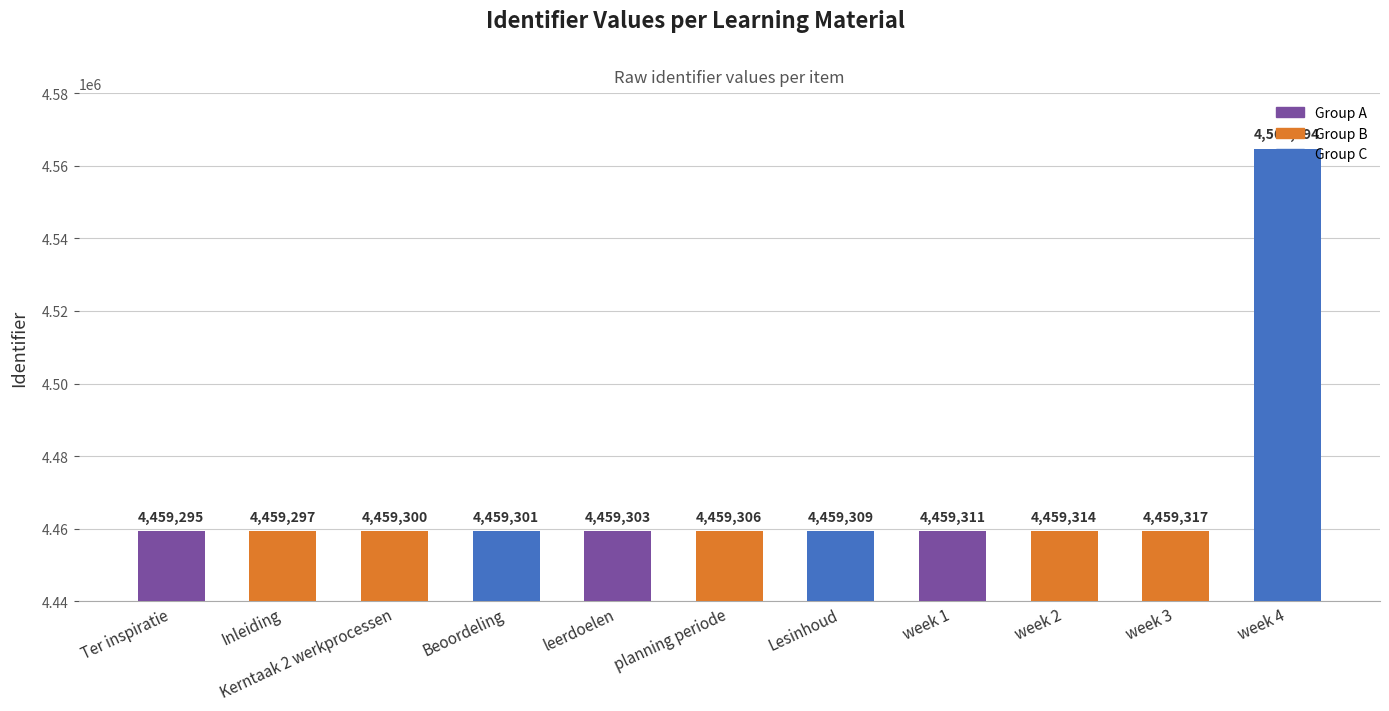

Which label corresponds to the smallest value in the chart?

Ter inspiratie